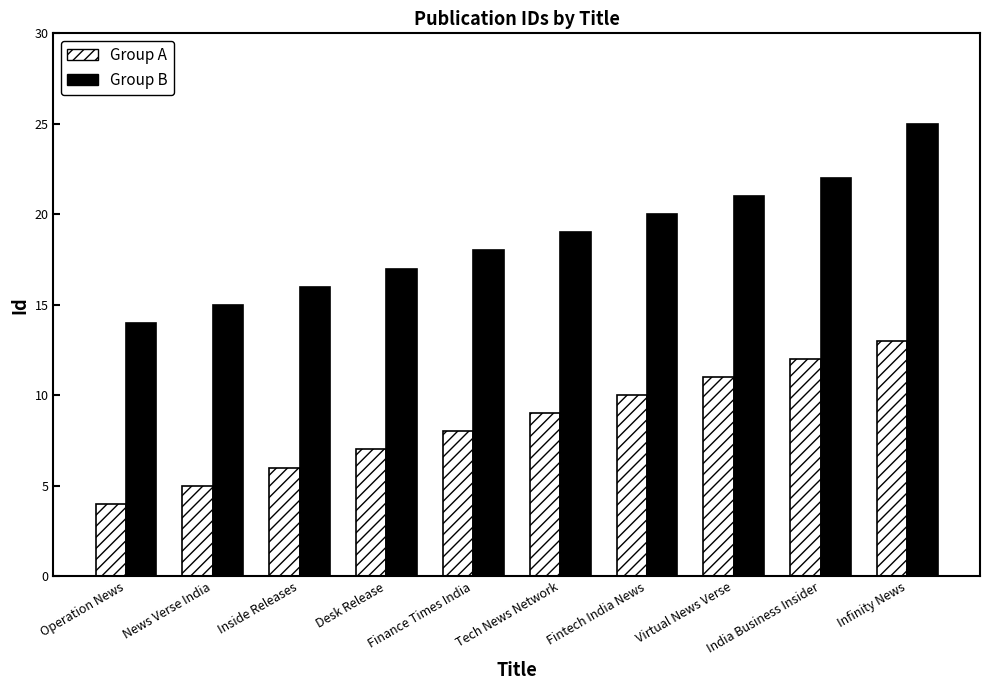

What is the lowest value of the Group A series?

4